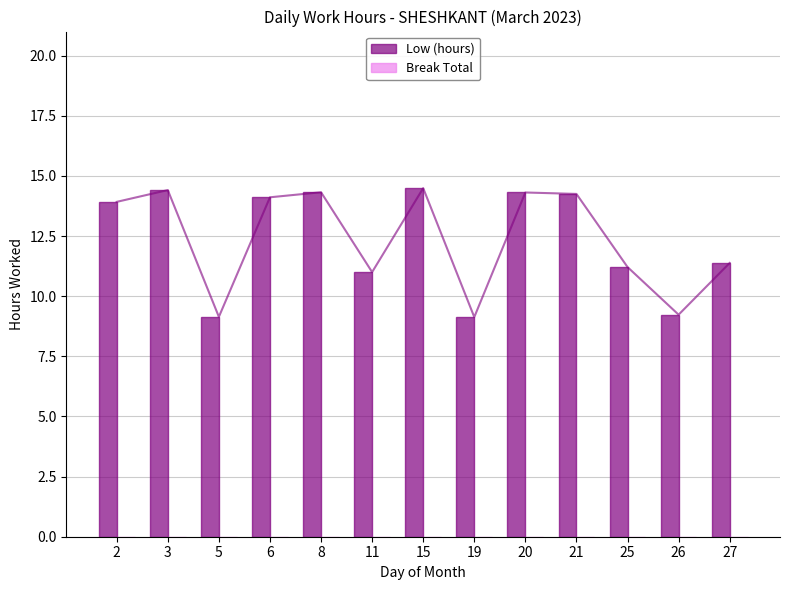

Does the chart contain stacked bars?

No